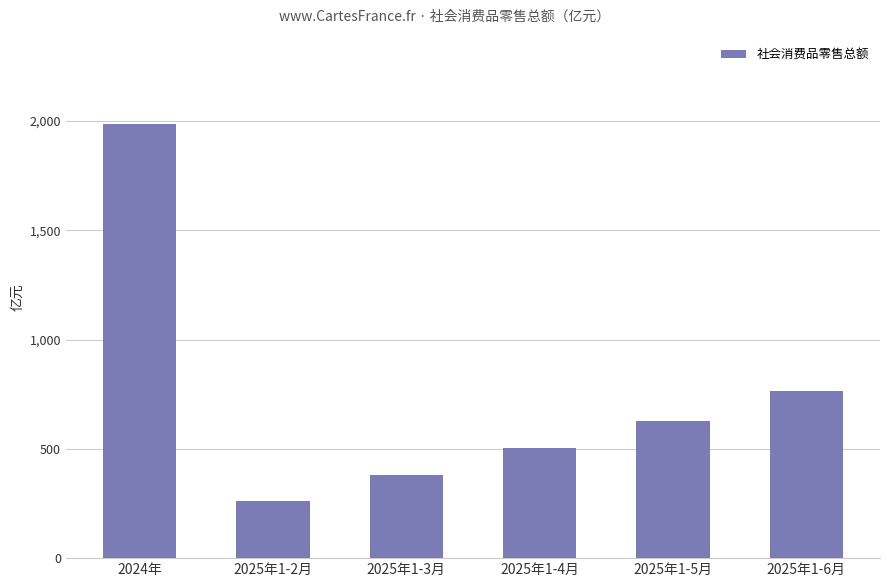

Reading right to left, what are all the values shown in this chart?

2025年1-6月=763.2	2025年1-5月=626.5	2025年1-4月=504.3	2025年1-3月=381.6	2025年1-2月=259.8	2024年=1987.5